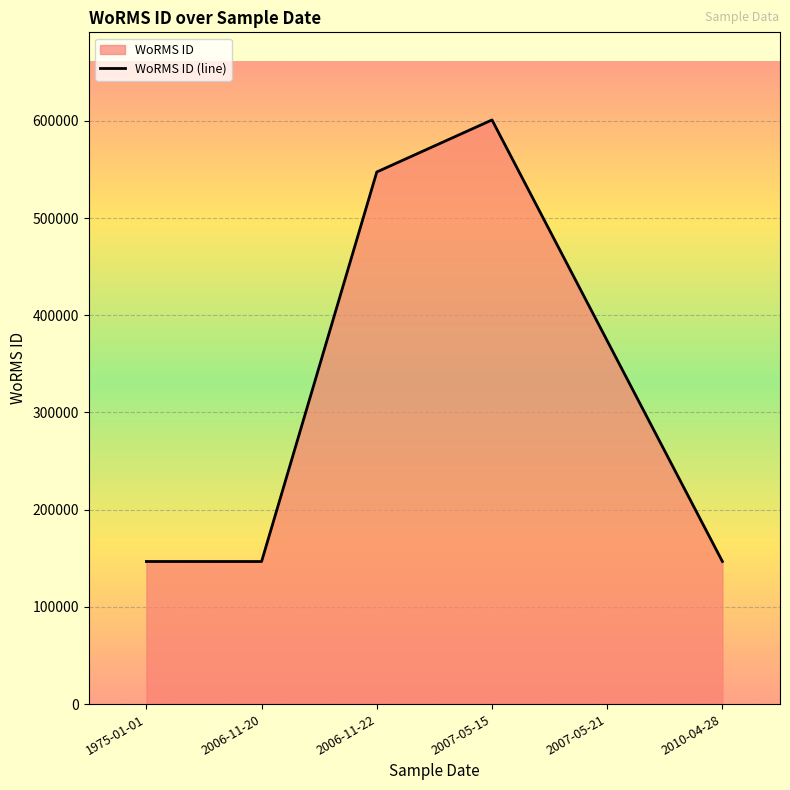

The value at 2006-11-22 is 547449.0. True or false?

True